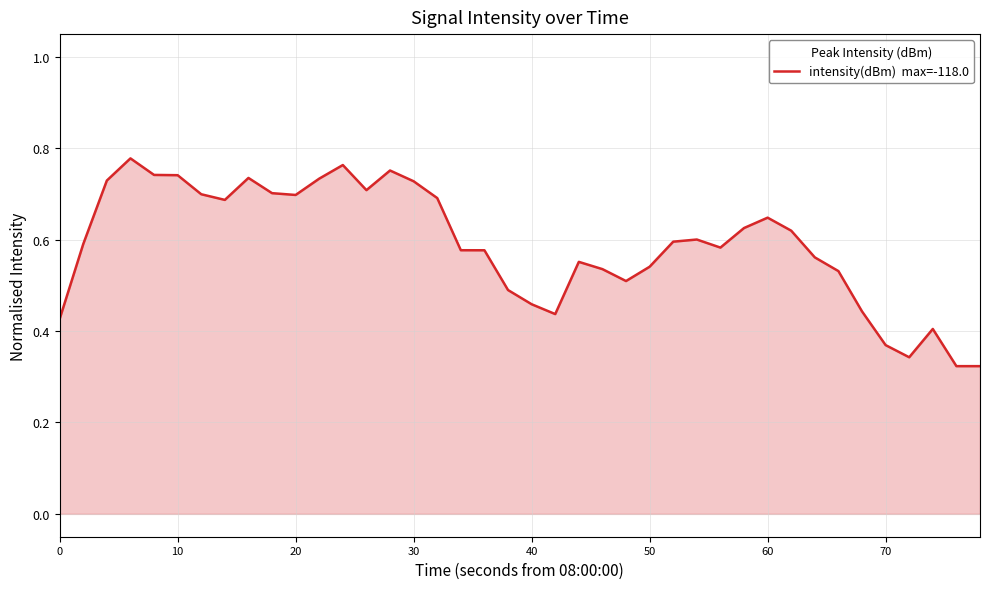

What is the sum of all values?

23.6